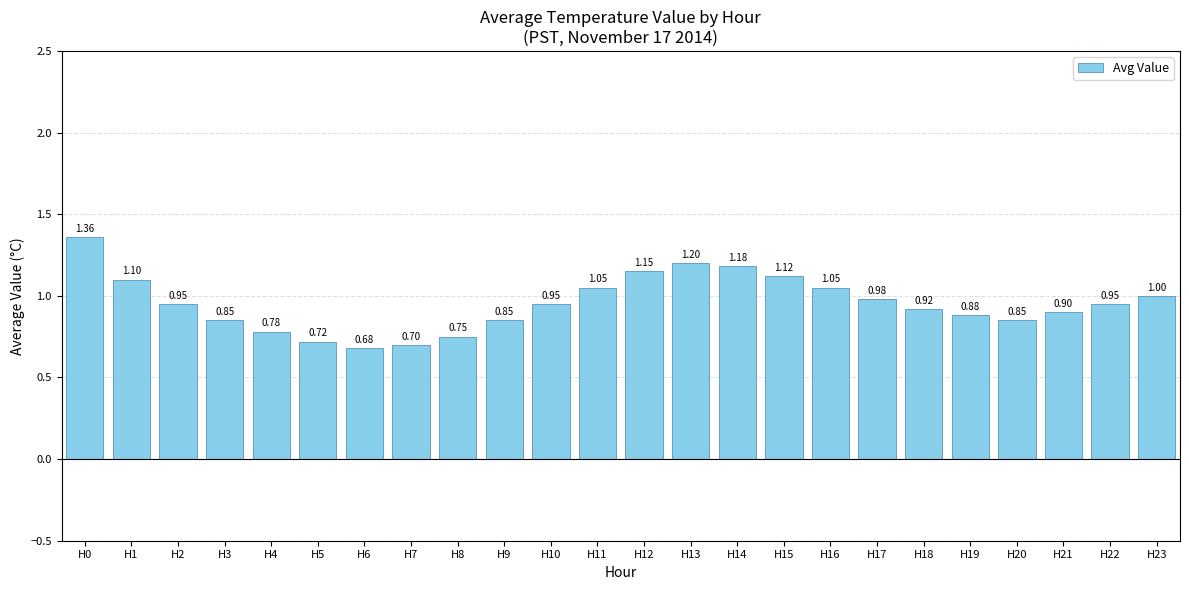

What is the change in value from H9 to H15?

+0.3